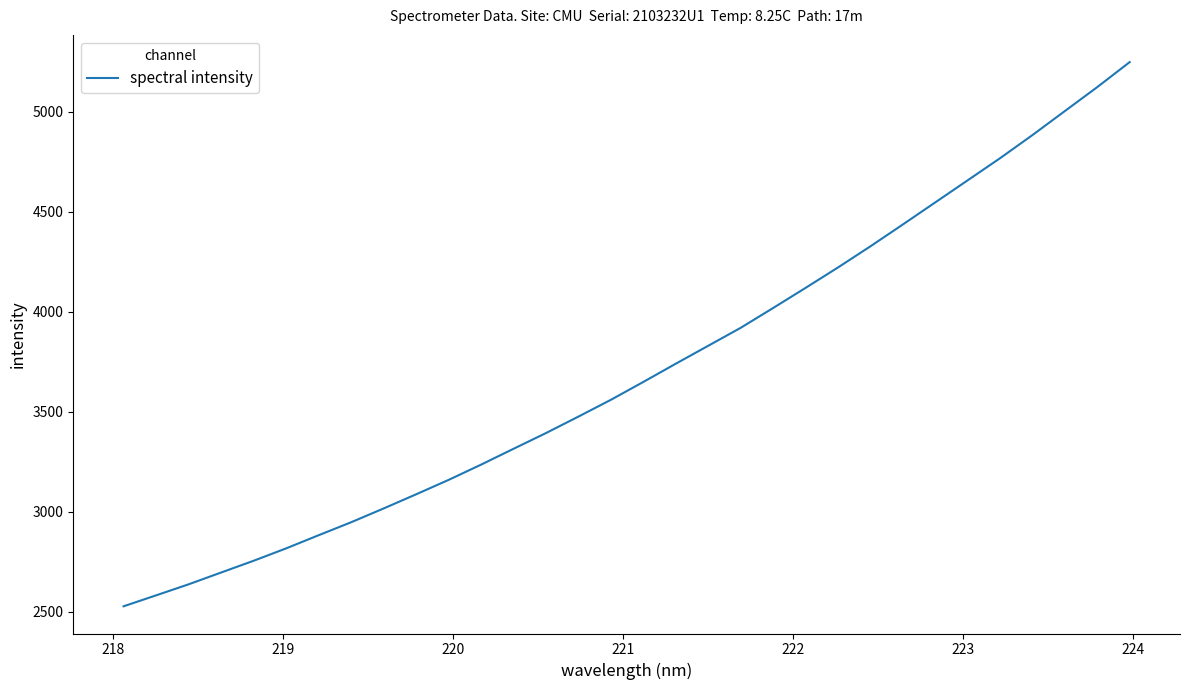

What is the greatest value displayed?

5247.3